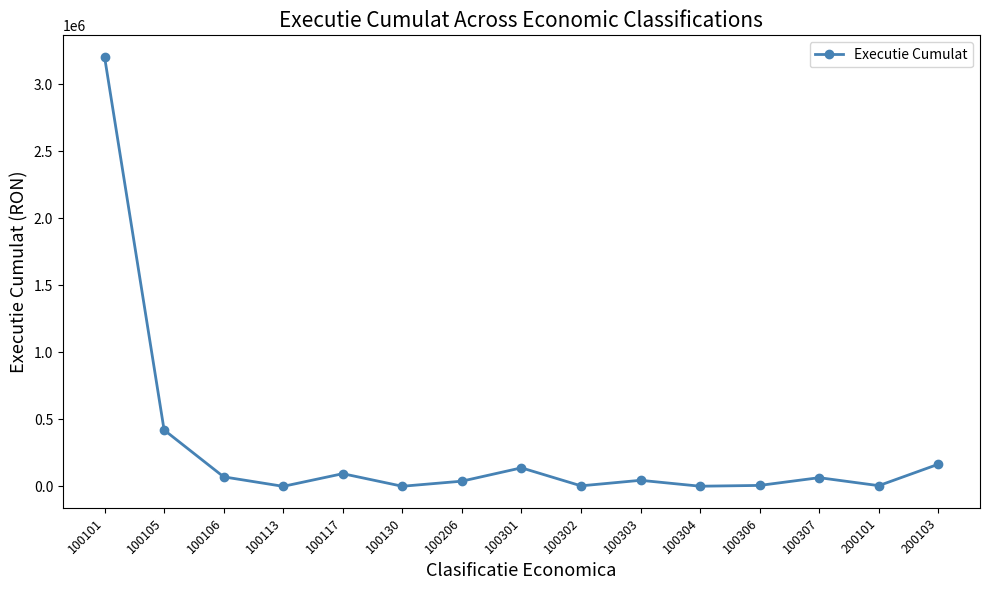

At which category does the data reach its first local peak?

100117